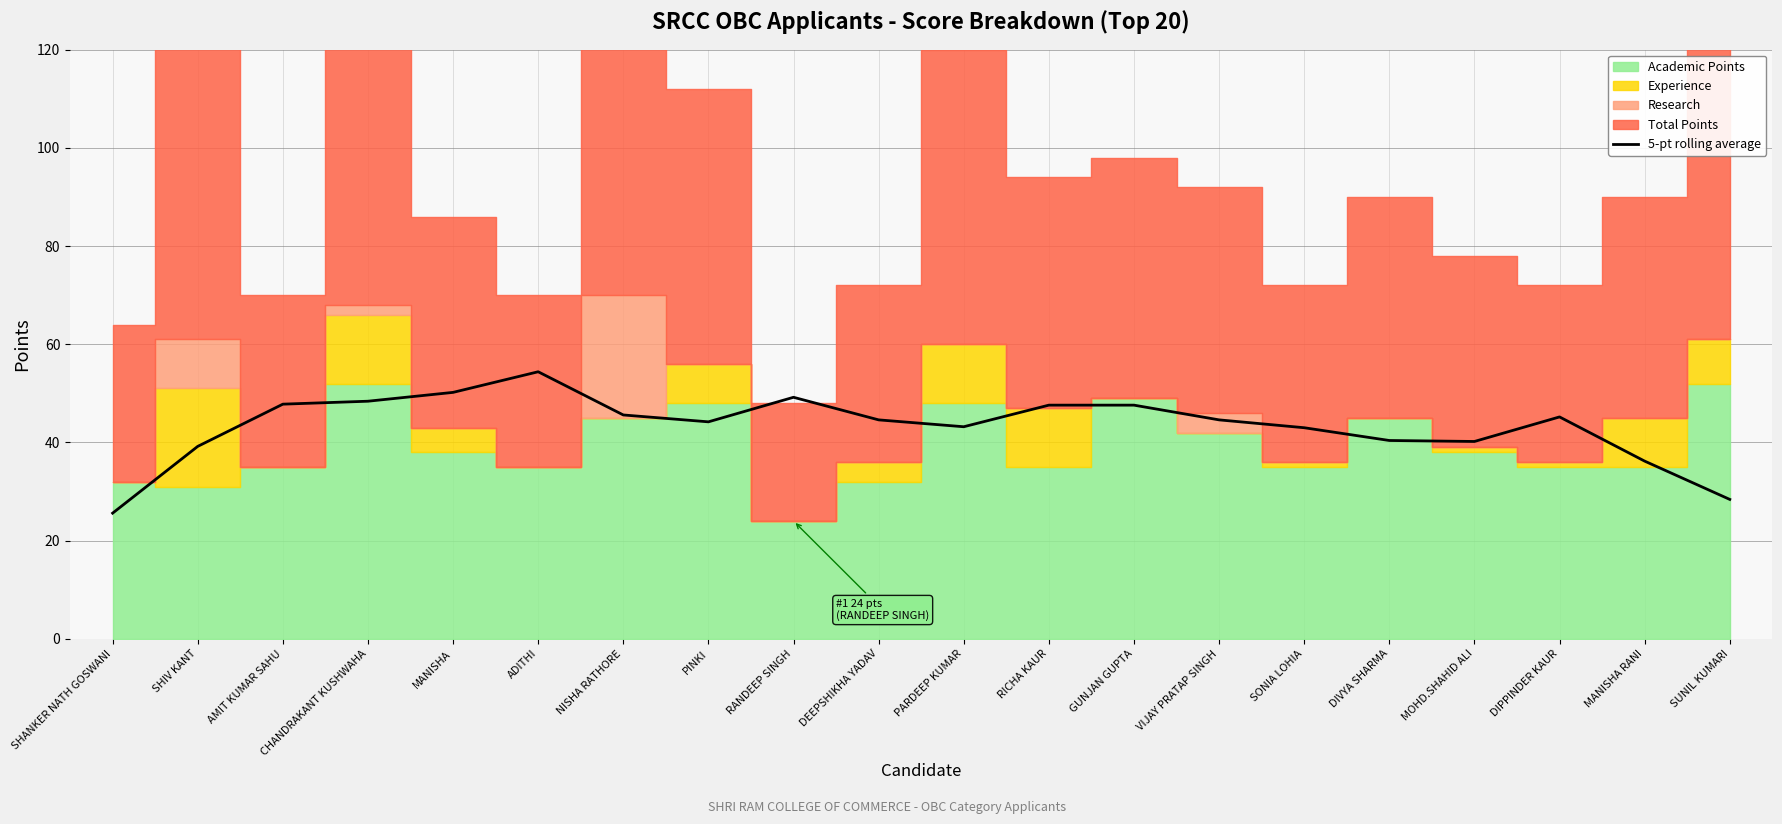

Where is the data nearest to the value 40?

MOHD.SHAHID ALI